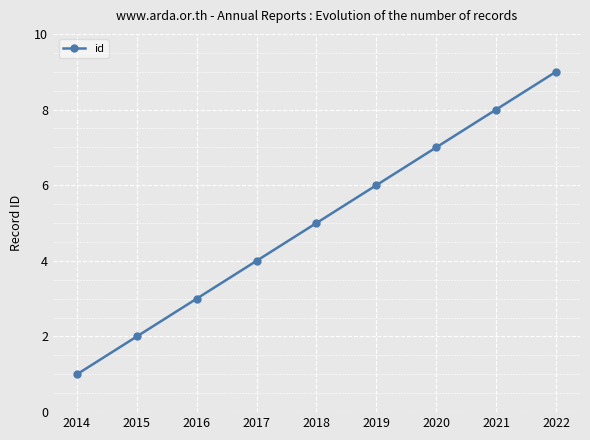

Is it true that the value at 2020 is 3?

False